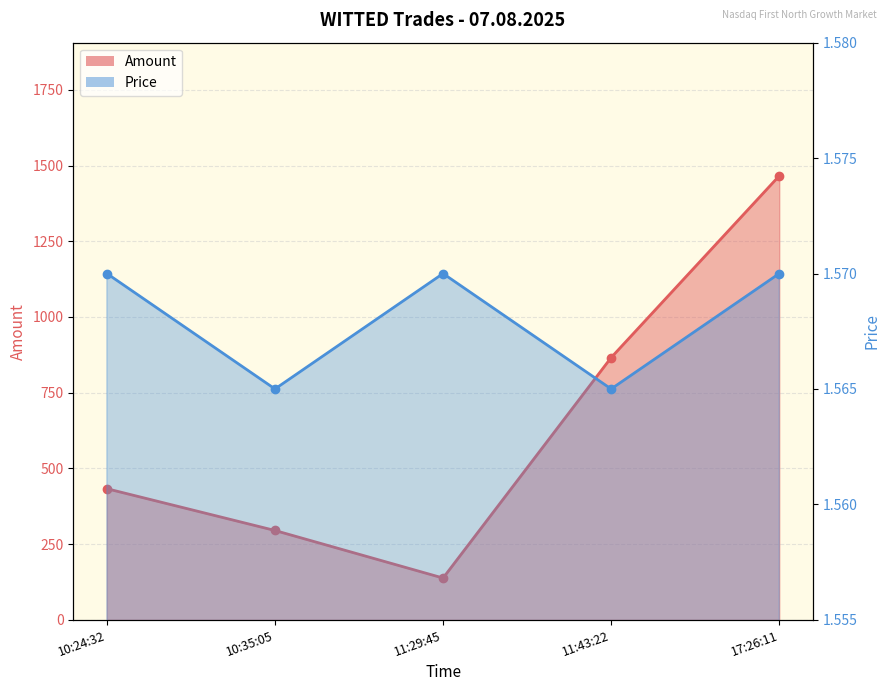

What is the difference between the second highest and minimum values in the Amount series?

728.0